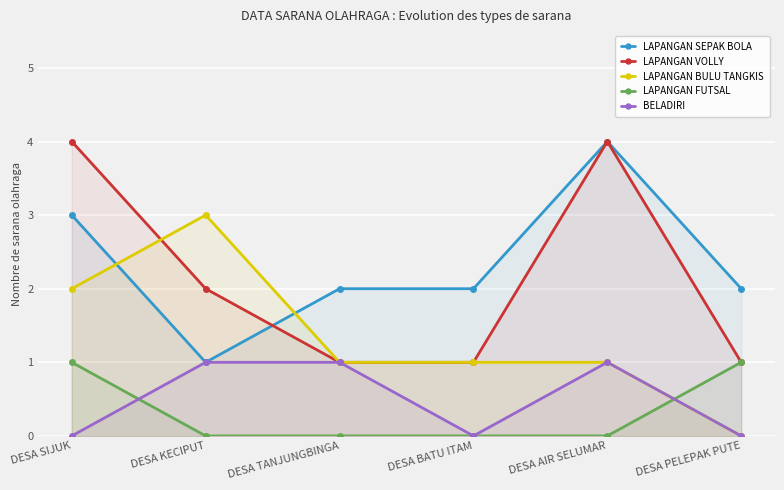

At which label does LAPANGAN BULU TANGKIS reach its peak?

DESA KECIPUT